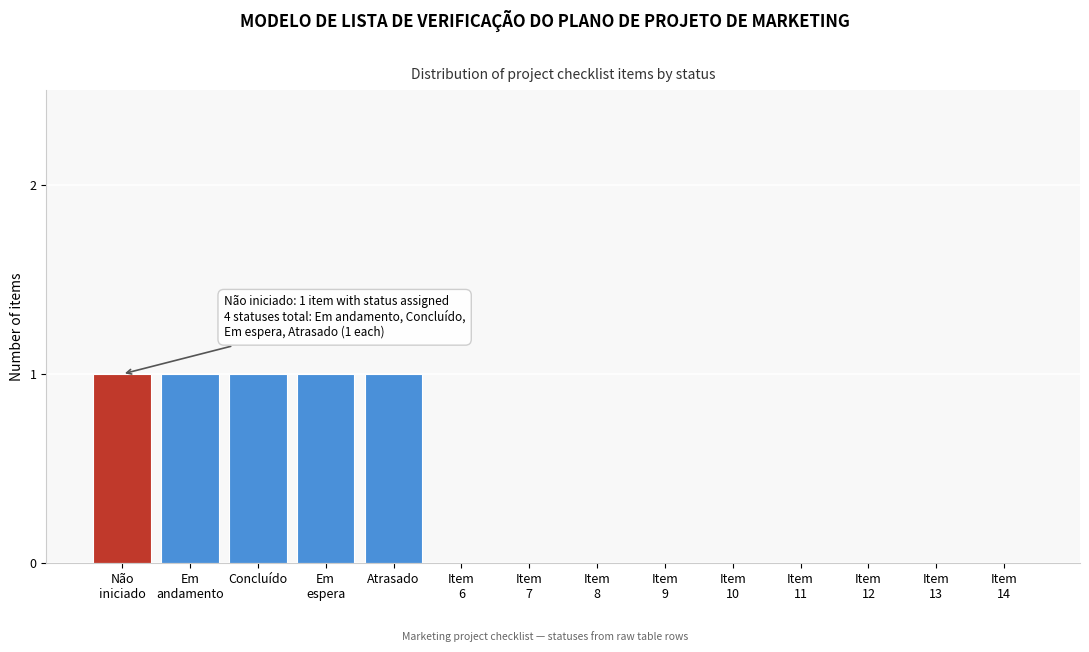

The chart shows a value of 2 at Atrasado. True or false?

False